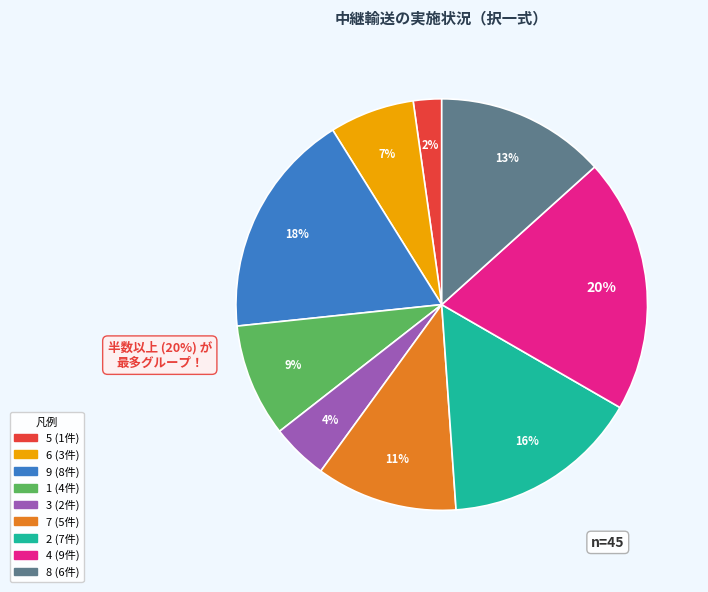

What percentage is the 8 slice, to the nearest percent?

13%